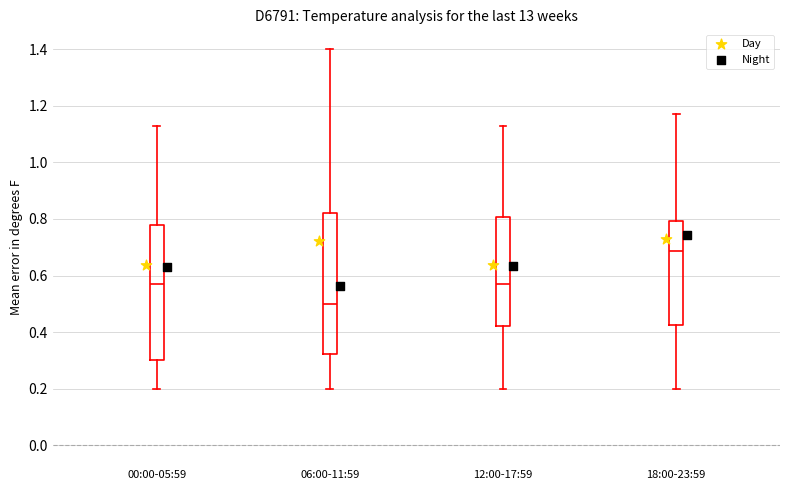

Which box has the highest median line?

18:00-23:59